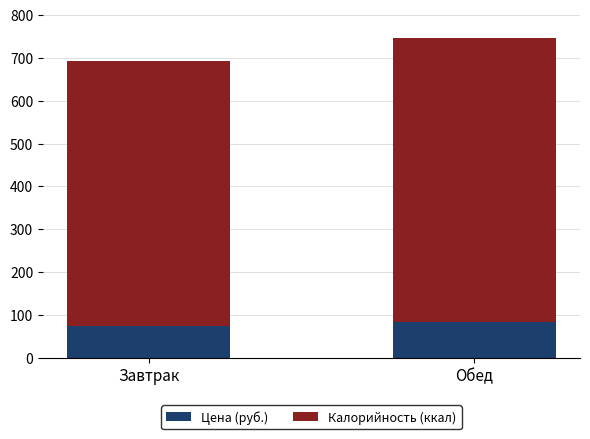

At which category is the sum across all series the highest?

Обед